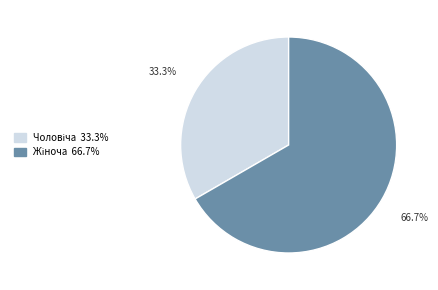

Is there a majority slice in this chart?

Yes